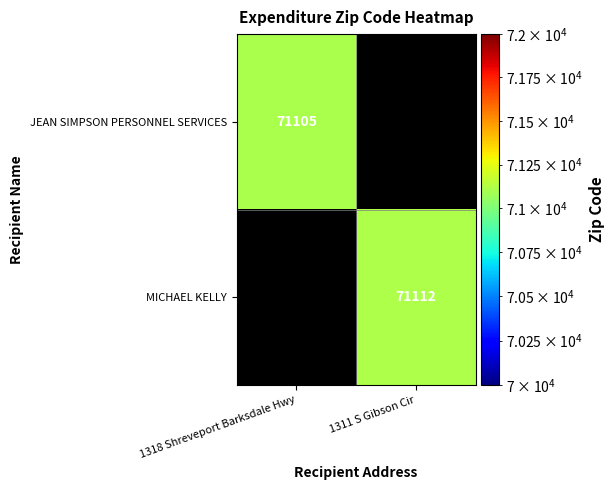

Is it true that MICHAEL KELLY equals 71112 at 1311 S Gibson Cir?

True